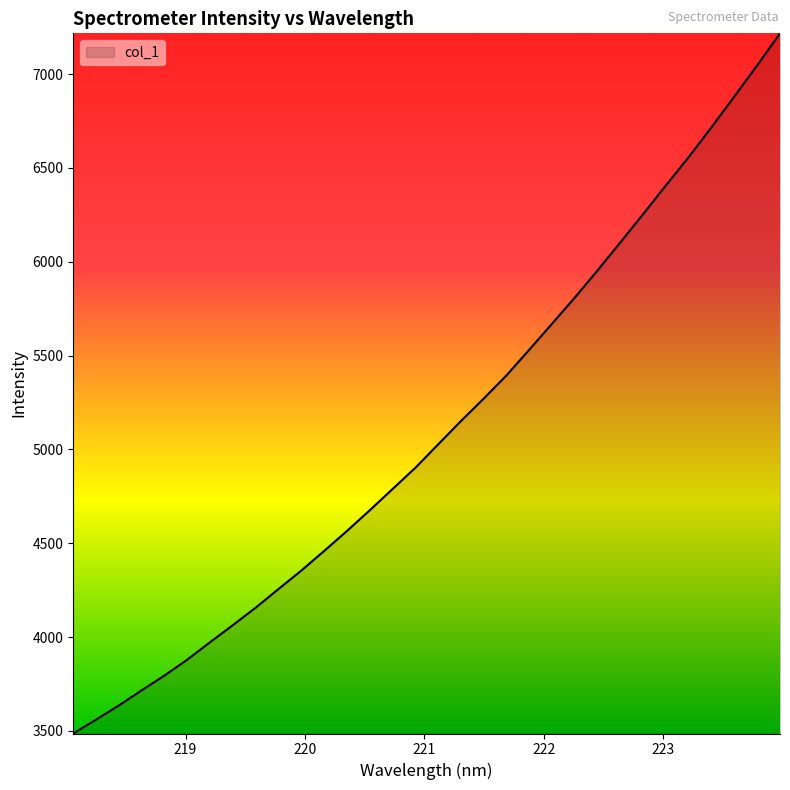

What is the difference between the maximum and minimum values?

3730.8